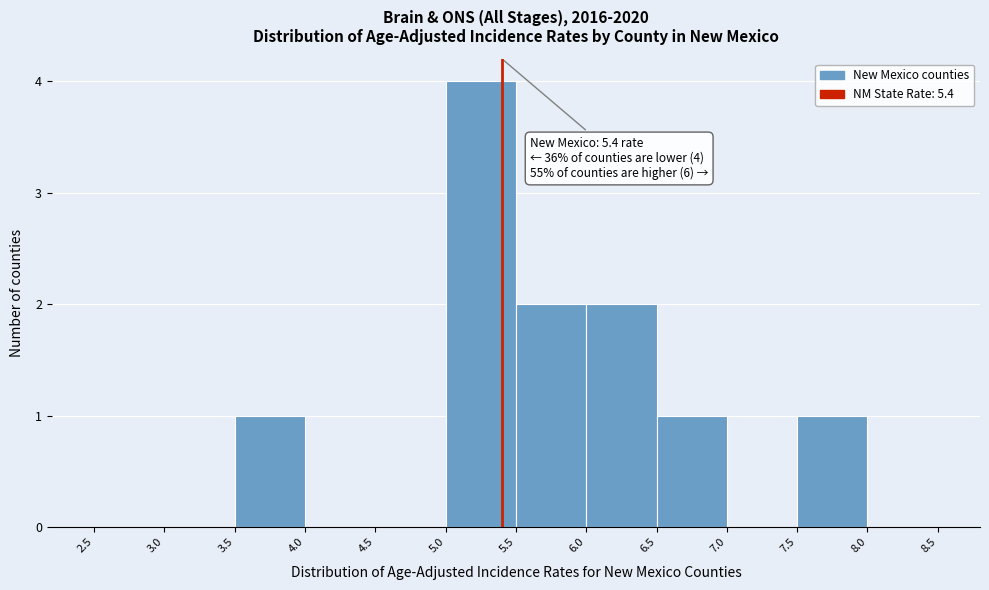

Over which range of the x-axis is the bar tallest?

5.0 to 5.5